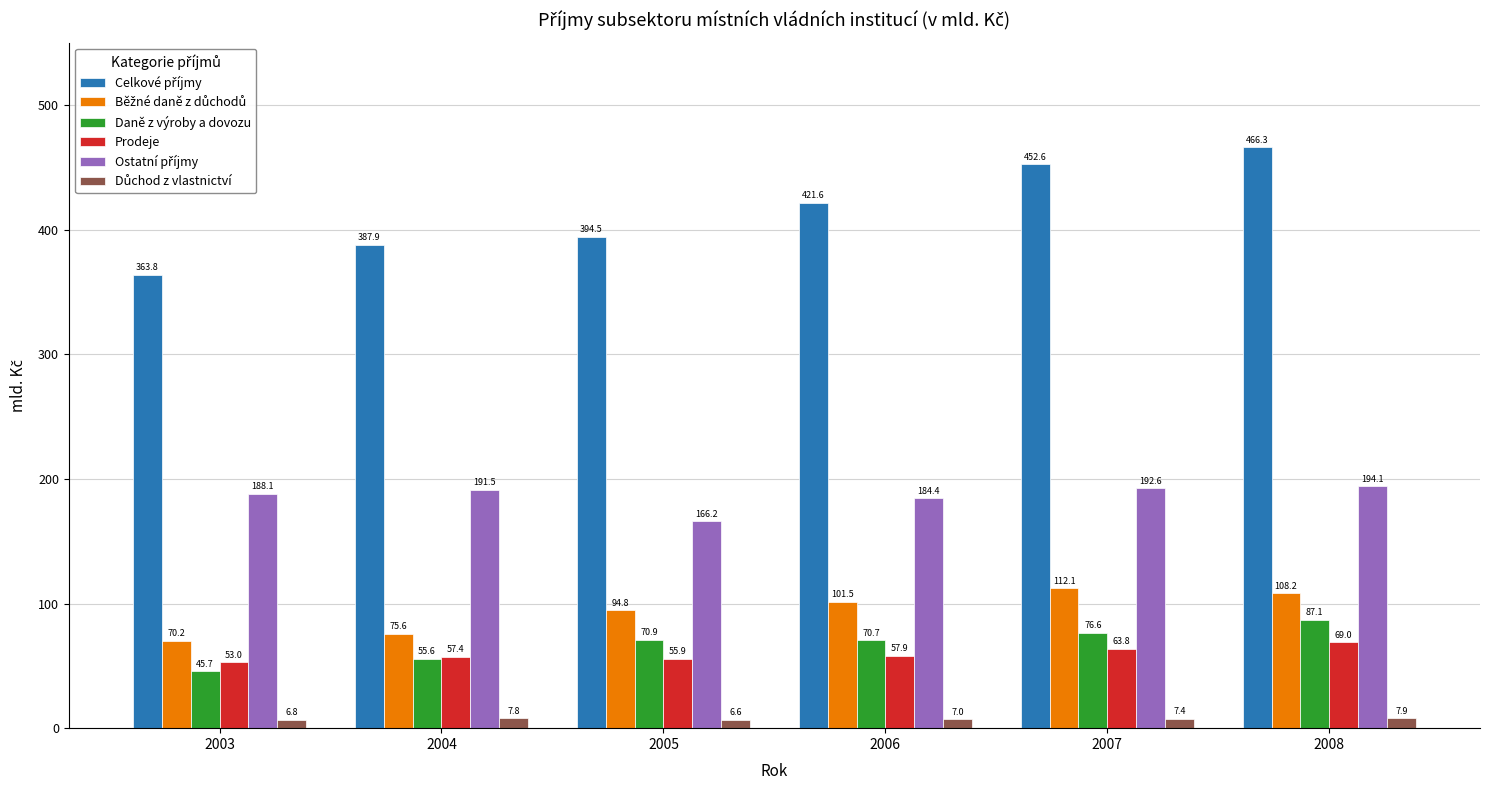

What is the spread (max minus min) of values at 2006?

414.6